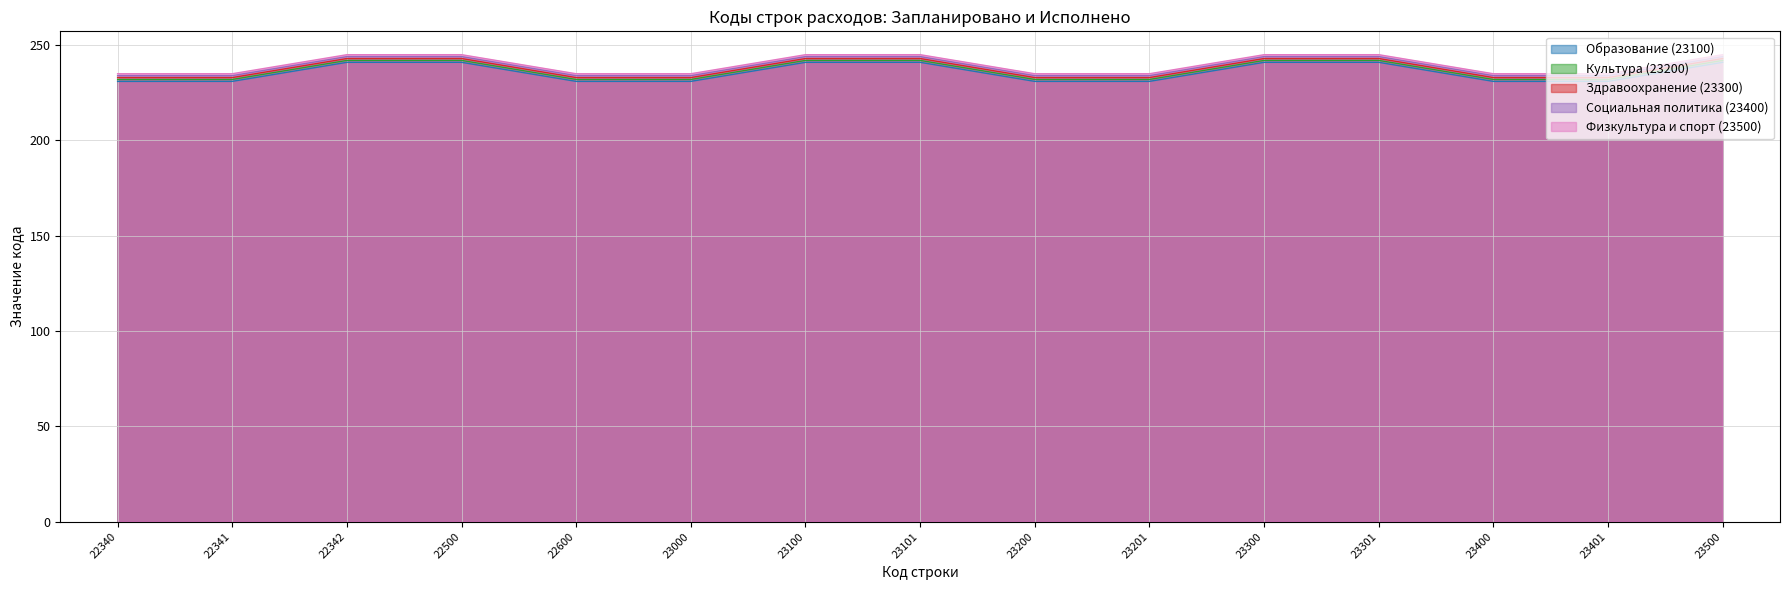

What is the value of the Социальная политика (23400) point at the 11th from the left?

244.0